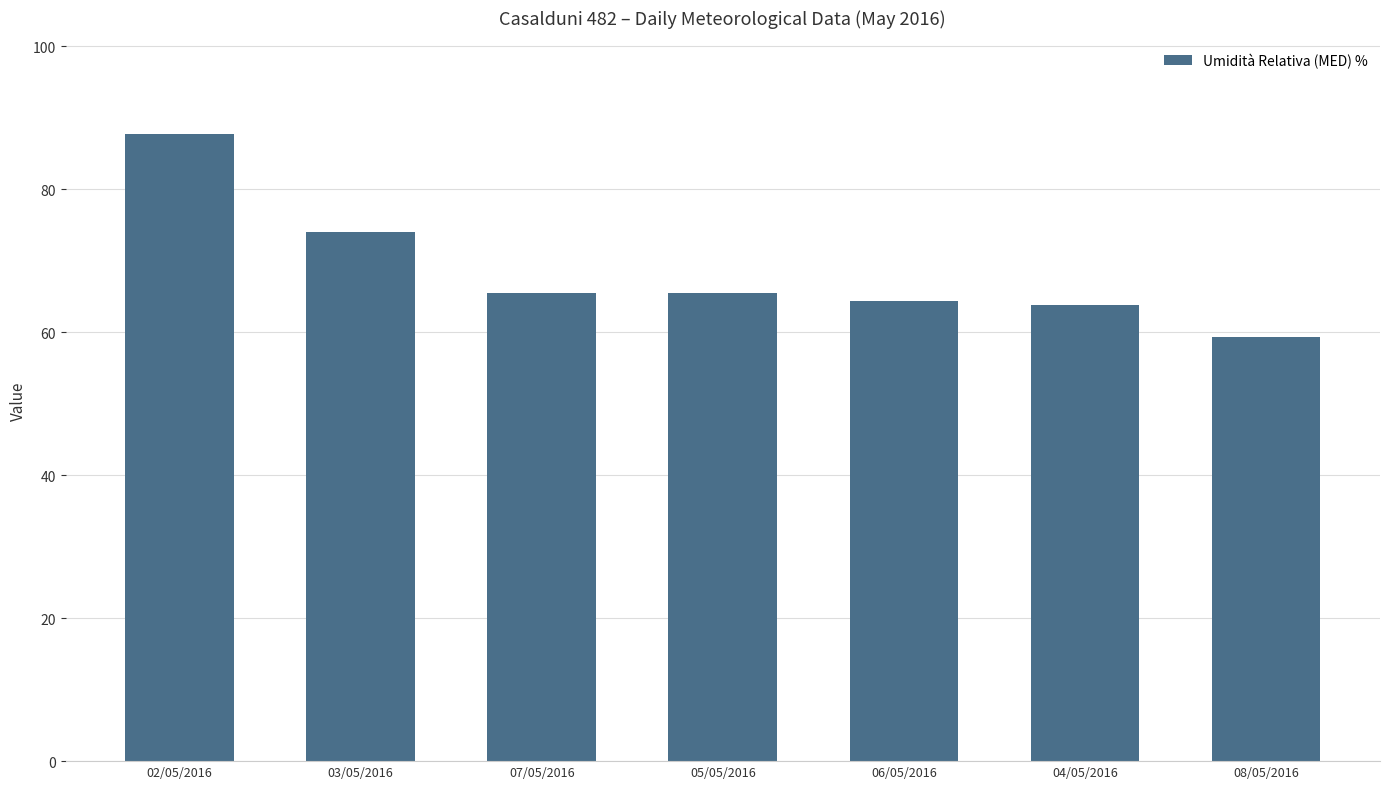

What is the greatest value displayed?

87.7